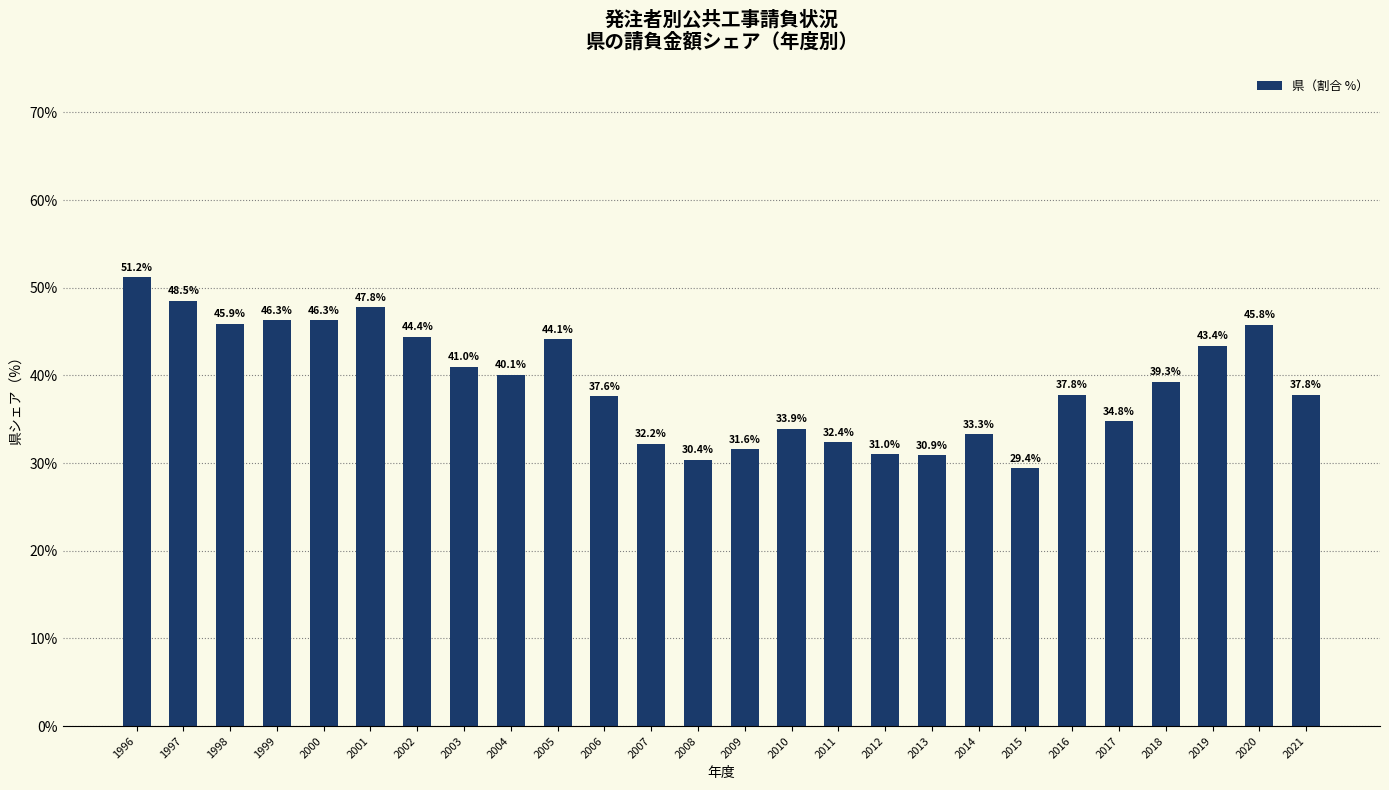

Reading left to right, what are all the values shown in this chart?

1996=51.2	1997=48.5	1998=45.9	1999=46.3	2000=46.3	2001=47.8	2002=44.4	2003=41.0	2004=40.1	2005=44.1	2006=37.6	2007=32.2	2008=30.4	2009=31.6	2010=33.9	2011=32.4	2012=31.0	2013=30.9	2014=33.3	2015=29.4	2016=37.8	2017=34.8	2018=39.3	2019=43.4	2020=45.8	2021=37.8